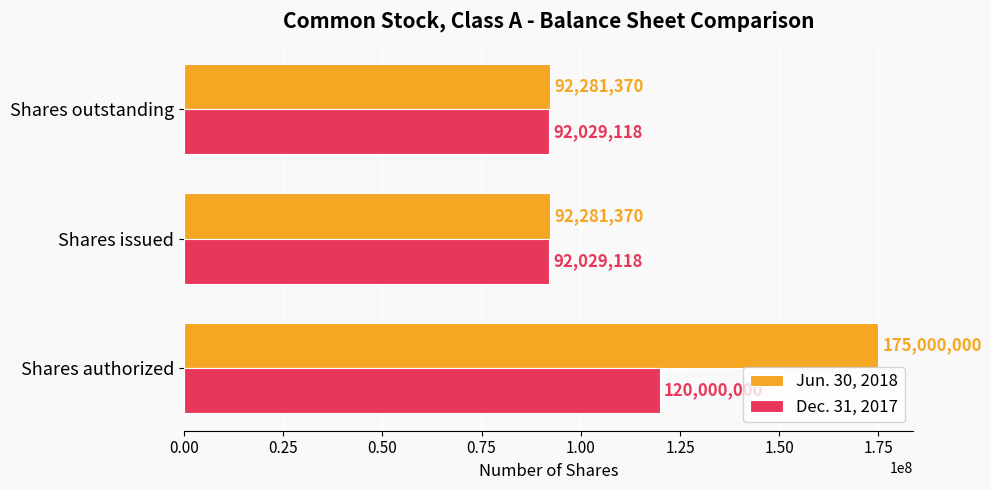

Between Shares authorized and Shares outstanding, which series saw the biggest shift?

Jun. 30, 2018